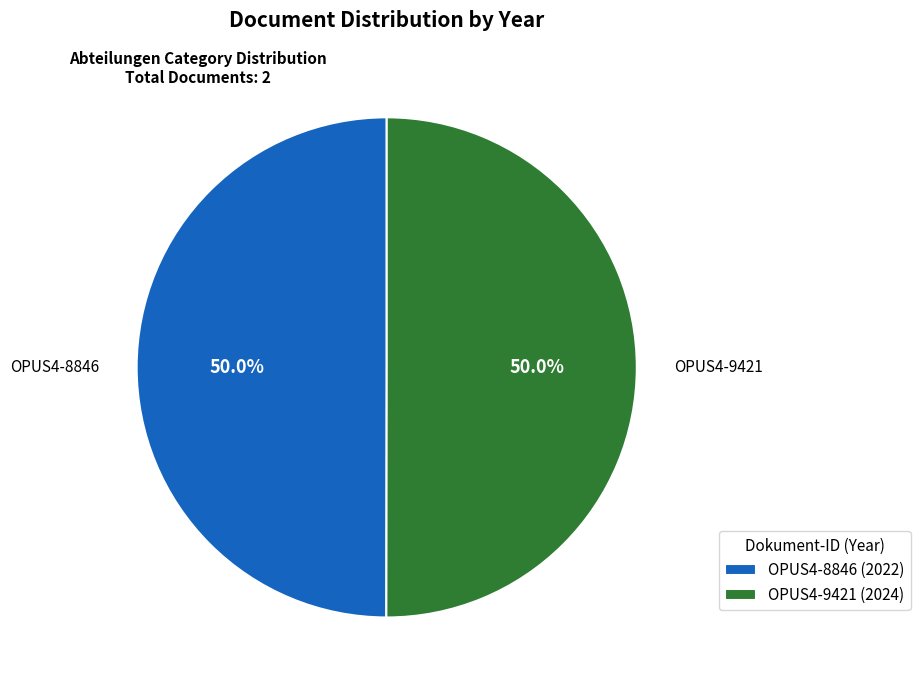

True or false: OPUS4-8846 accounts for 50% of the total.

True